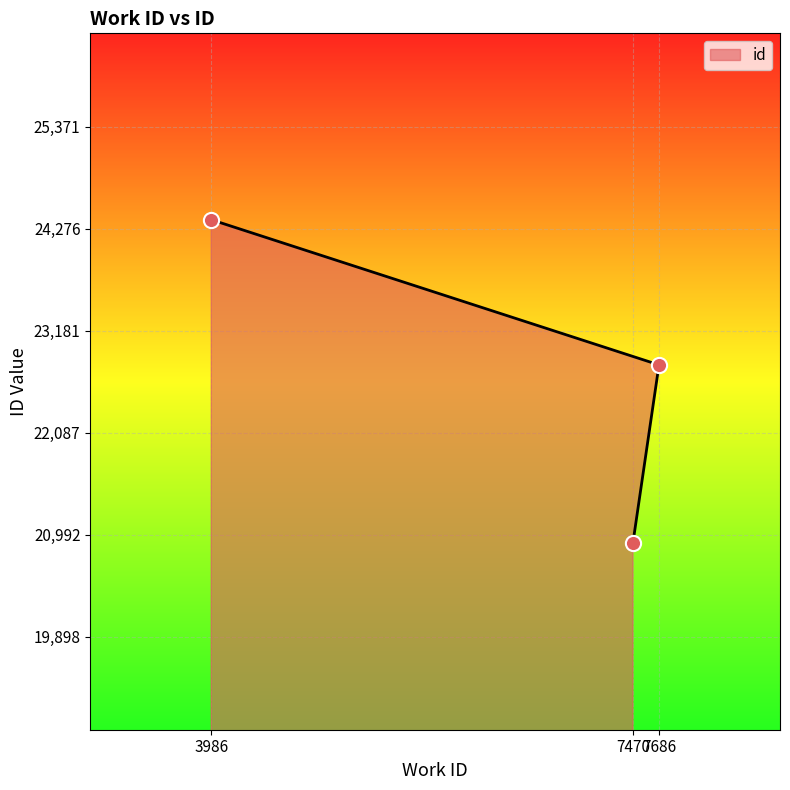

What is the change in value from 7470 to 3986?

+3473